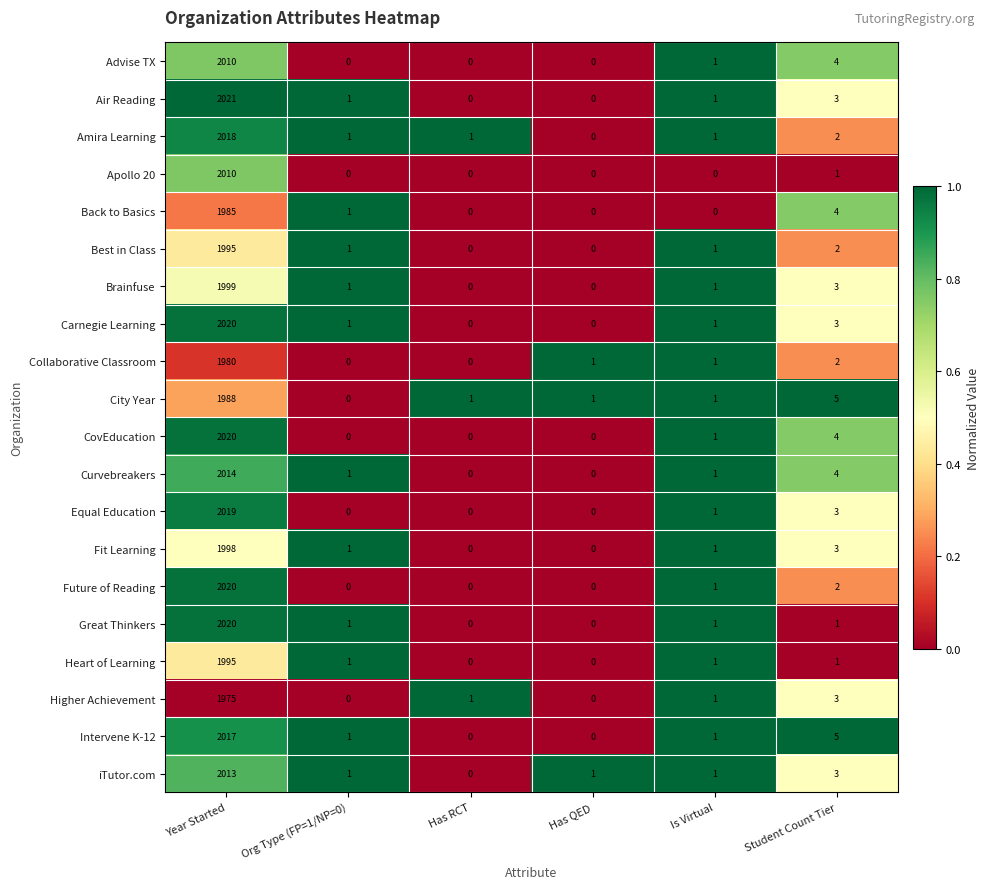

The value of Brainfuse at Student Count Tier is 3. True or false?

True